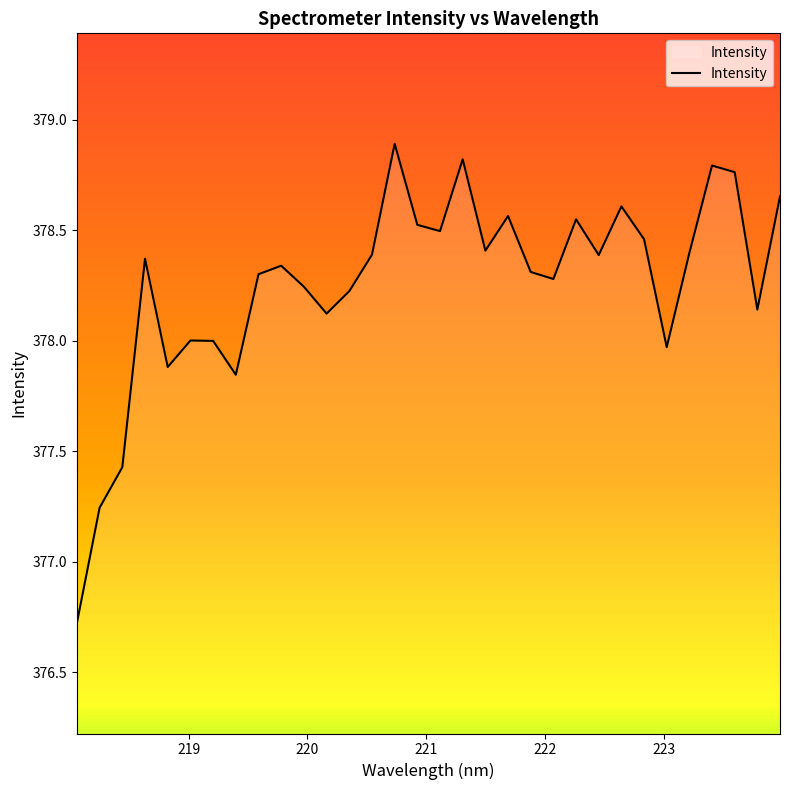

What is the difference between the maximum and minimum values?

2.2